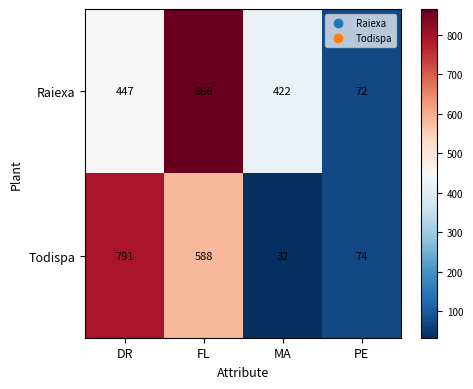

Reading left to right, what are all the values shown in this chart?

Raiexa: 447	866	422	72
Todispa: 791	588	32	74